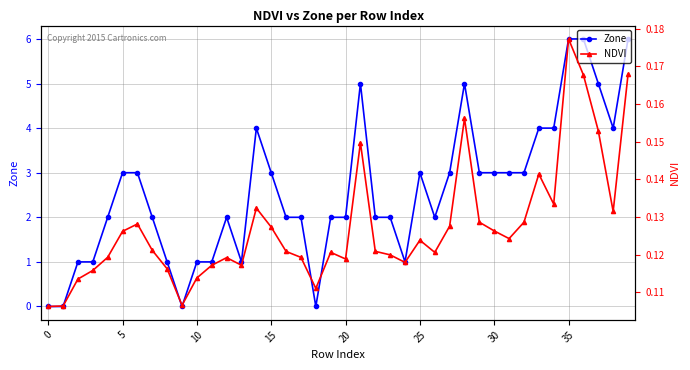

How many times do NDVI and Zone cross each other?

5